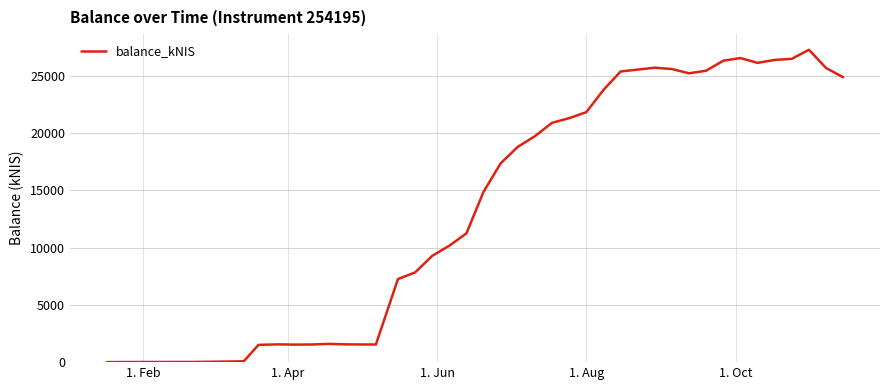

What is the difference between the maximum and minimum values?

27271.1